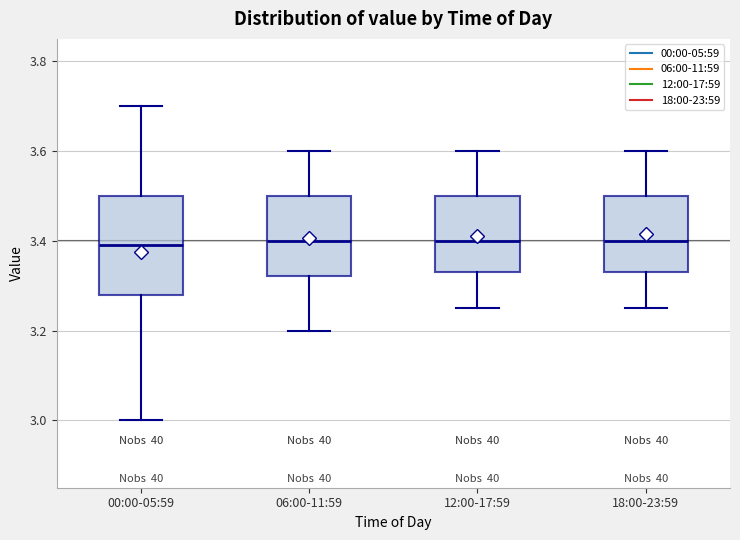

Reading left to right, read every box against the y-axis: the position of its median line, the range the box covers, and the ends of its whiskers. The values are not printed on the chart, so give them approximately, as read against the axis.

00:00-05:59: median 3.40, box 3.28 to 3.50, whiskers 3.00 to 3.70
06:00-11:59: median 3.40, box 3.32 to 3.50, whiskers 3.20 to 3.60
12:00-17:59: median 3.40, box 3.34 to 3.50, whiskers 3.26 to 3.60
18:00-23:59: median 3.40, box 3.34 to 3.50, whiskers 3.26 to 3.60